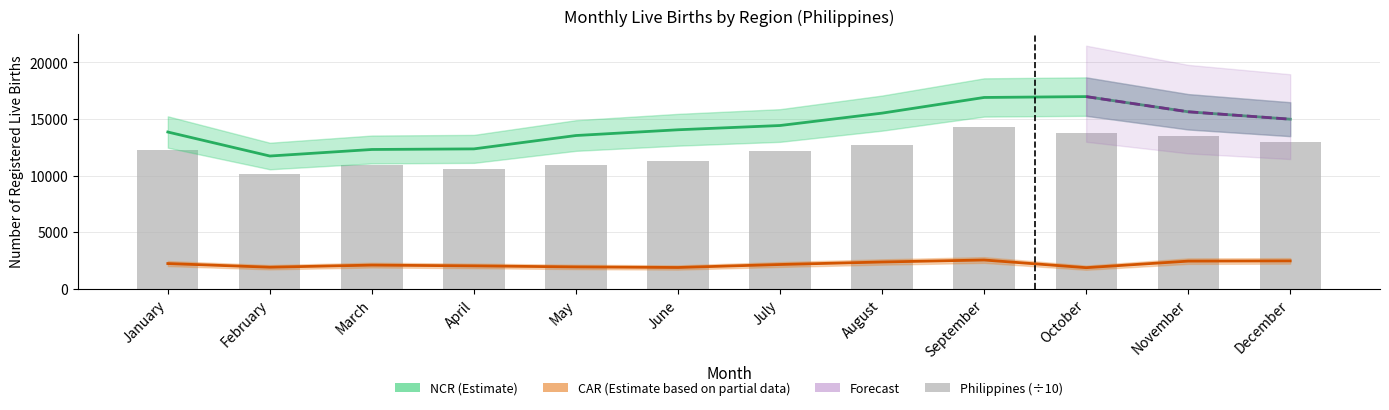

What is the sum of all CAR values?

25892.0